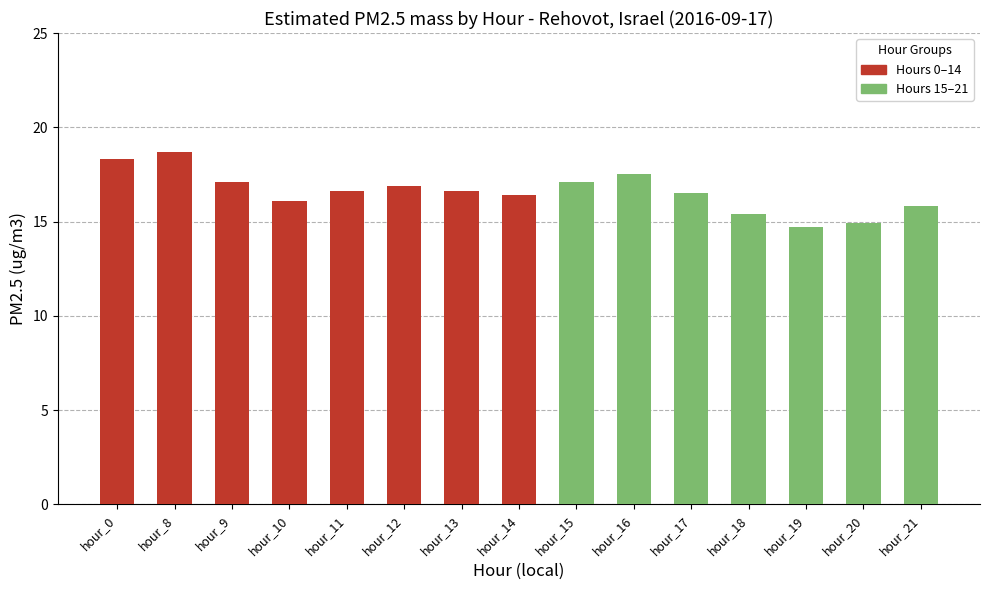

What is the change in value from hour_10 to hour_18?

-0.7